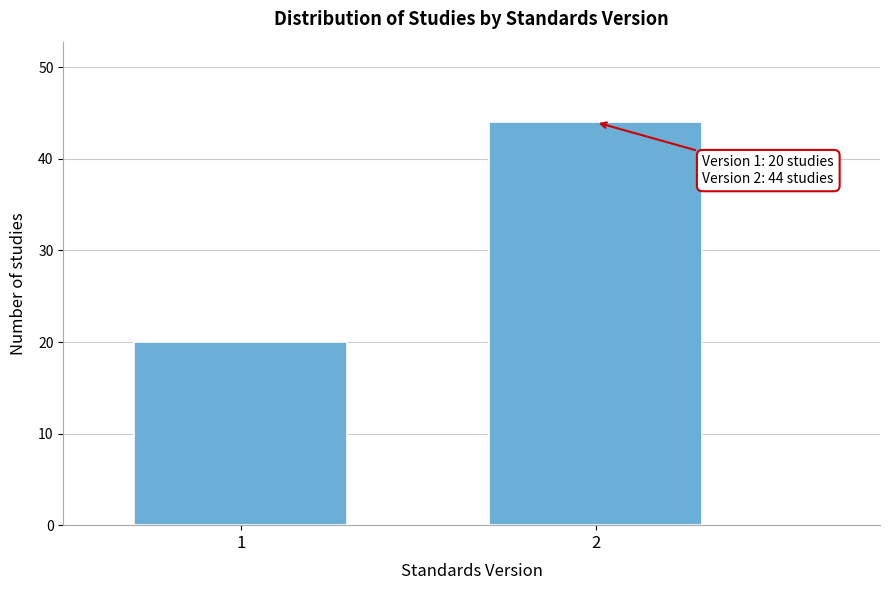

Reading left to right, what are all the values shown in this chart?

20	44